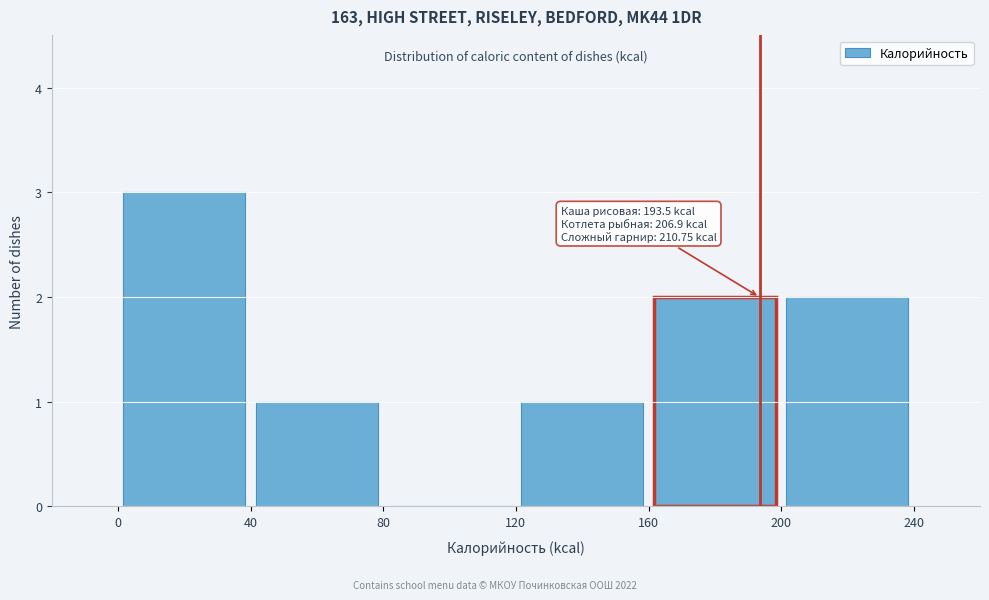

Over which range of the x-axis is the bar tallest?

0 to 40